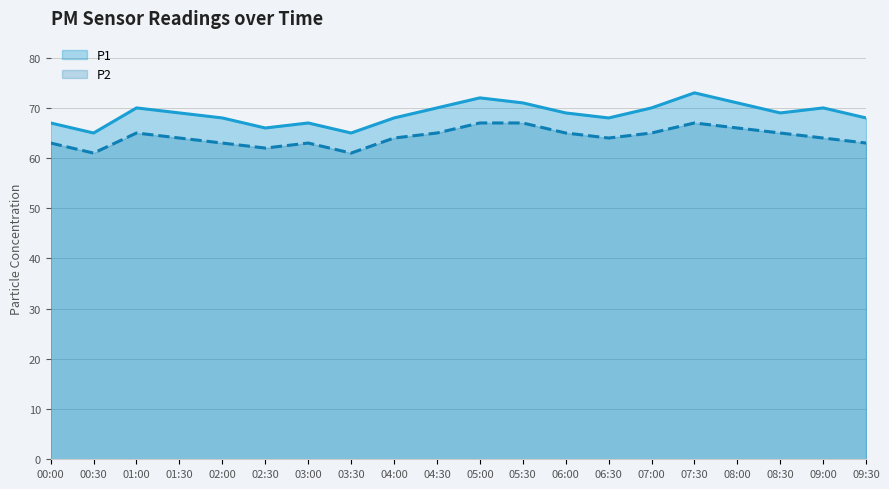

What is the maximum value for P1?

73